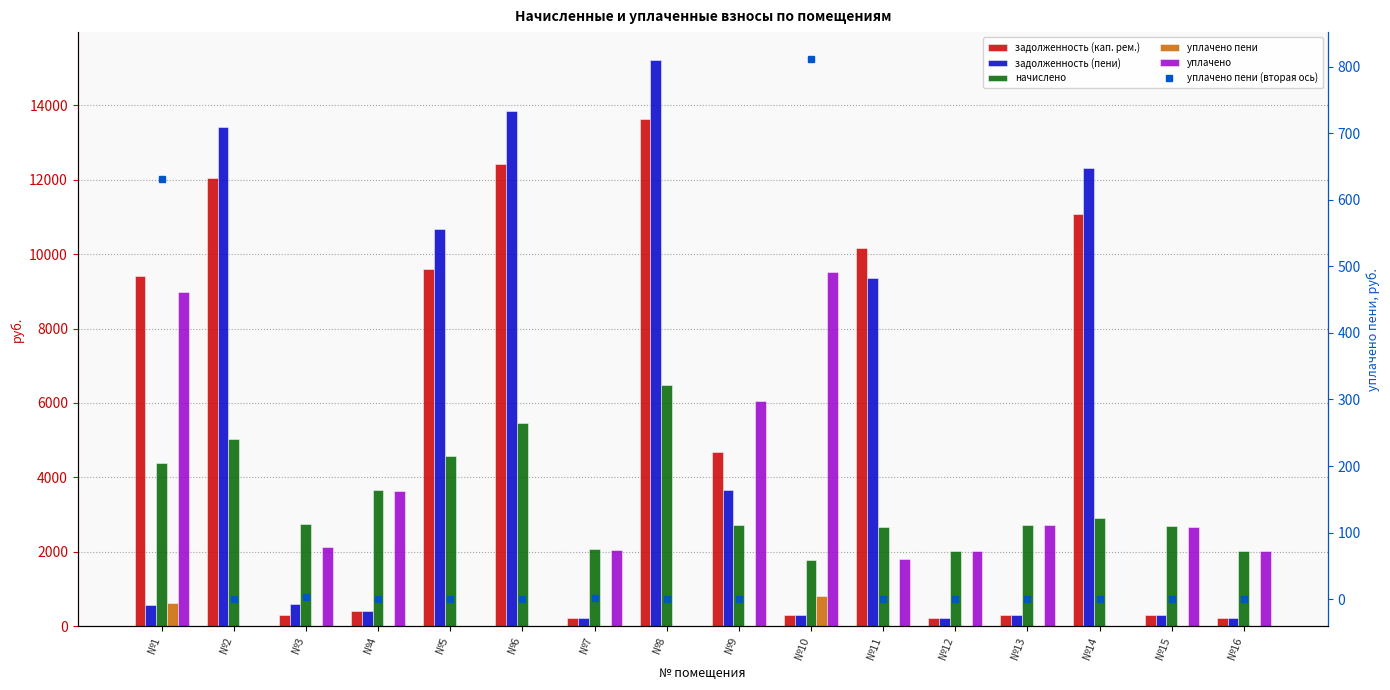

Are the bars grouped side by side (vs. stacked)?

Yes